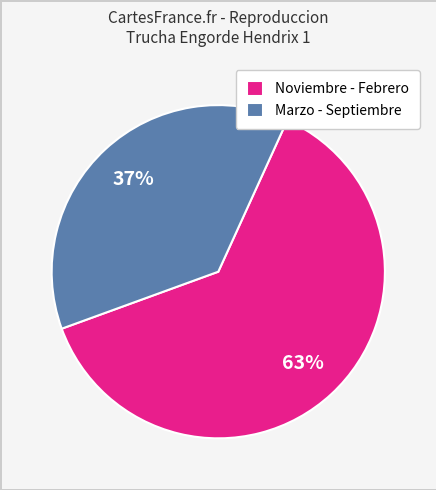

Which slice is the largest?

Noviembre - Febrero